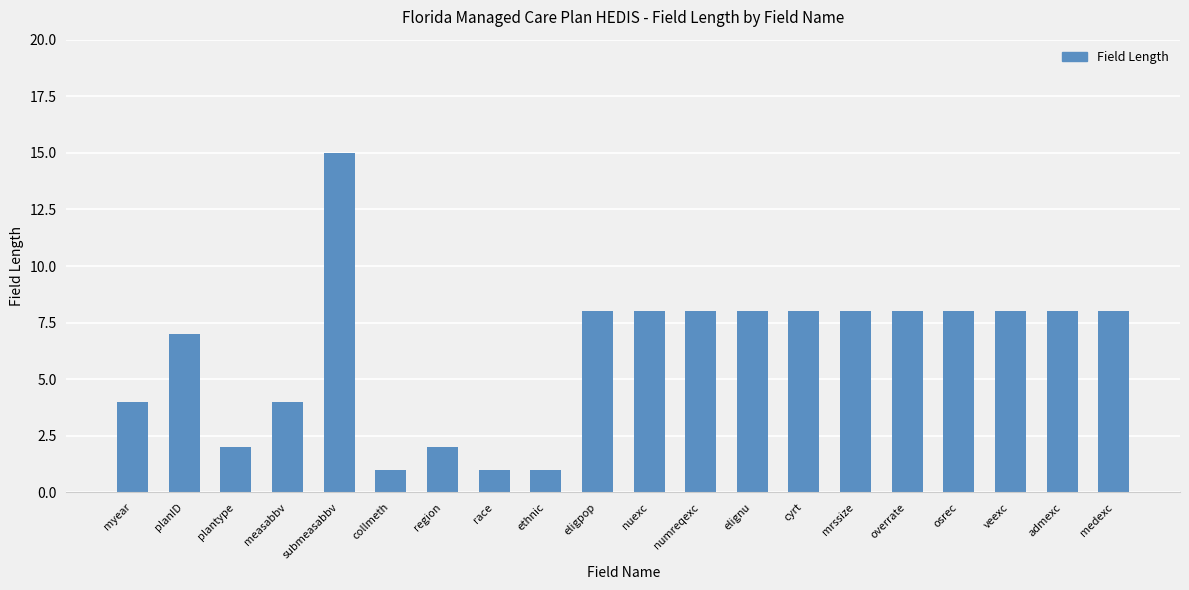

What is the change in value from region to race?

-1